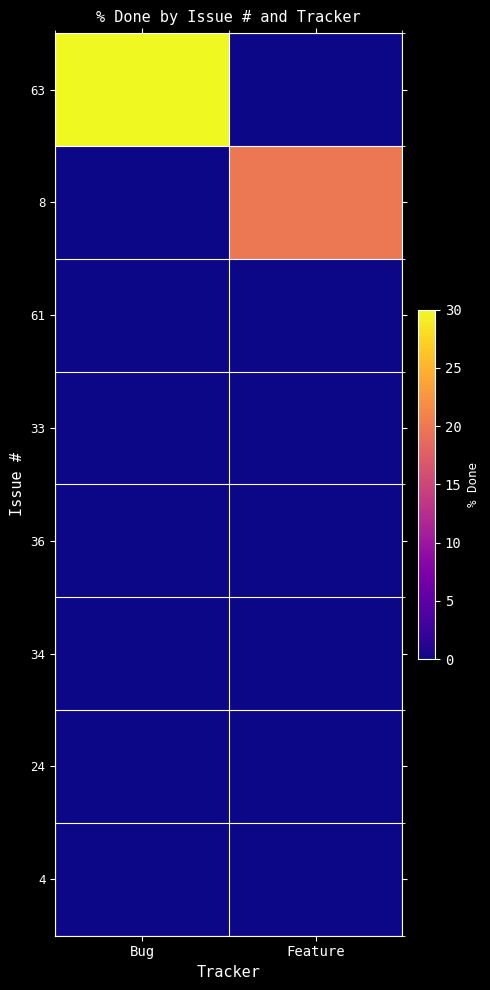

At which category does the chart reach its peak across all series?

Bug